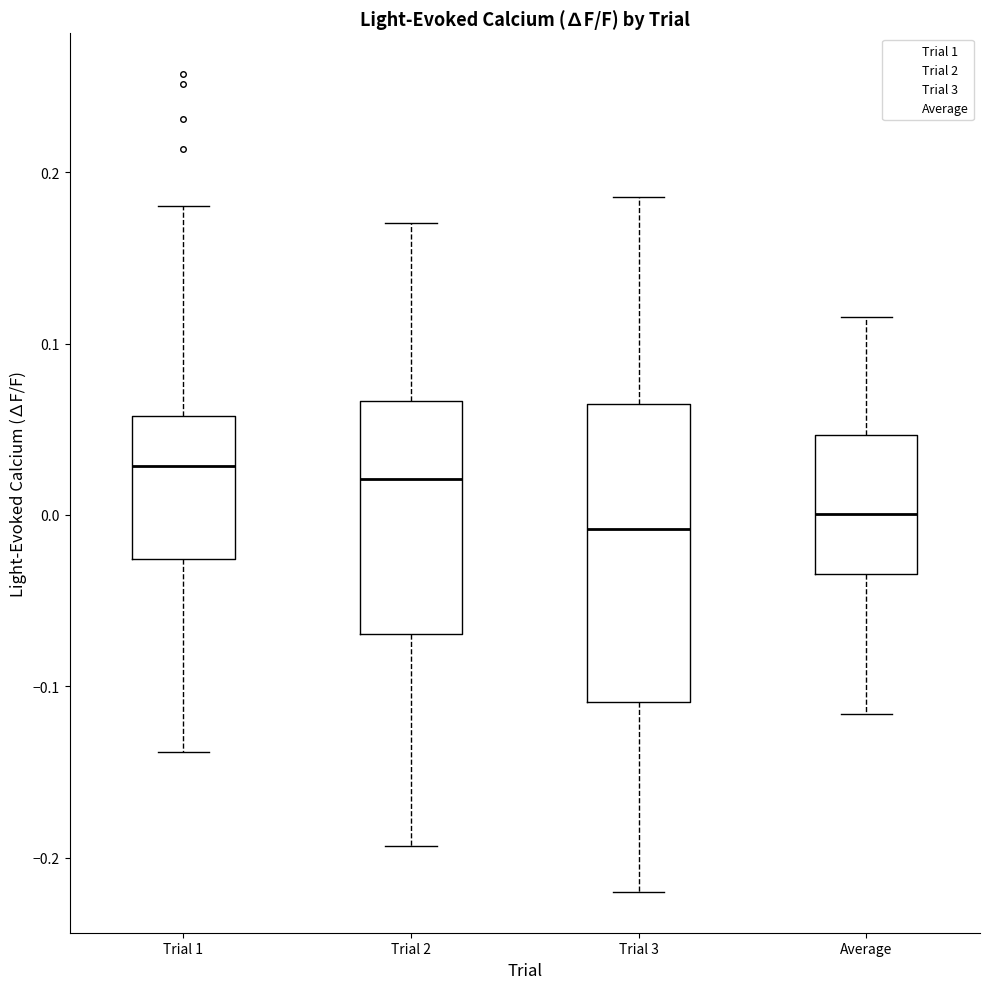

Reading left to right, transcribe this box plot: for each box, give where its median line is, the range the box spans, and where its two whiskers end, as read against the y-axis. The values are not printed on the chart, so give them approximately, as read against the axis.

Trial 1: median 0.03, box -0.03 to 0.06, whiskers -0.14 to 0.18
Trial 2: median 0.02, box -0.07 to 0.07, whiskers -0.19 to 0.17
Trial 3: median -0.01, box -0.11 to 0.06, whiskers -0.22 to 0.19
Average: median 0.00, box -0.03 to 0.05, whiskers -0.12 to 0.12